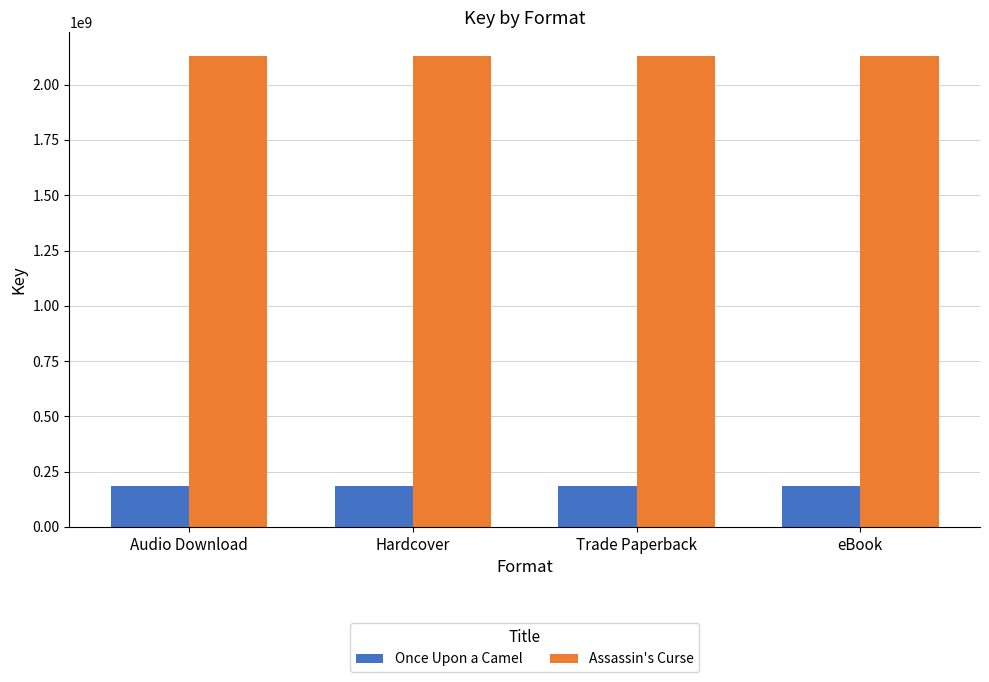

Reading left to right, what are all the values shown in this chart?

Once Upon a Camel: Audio Download=187003424	Hardcover=187003424	Trade Paperback=187003424	eBook=187003424
Assassin's Curse: Audio Download=2130307530	Hardcover=2130307530	Trade Paperback=2130307530	eBook=2130307530